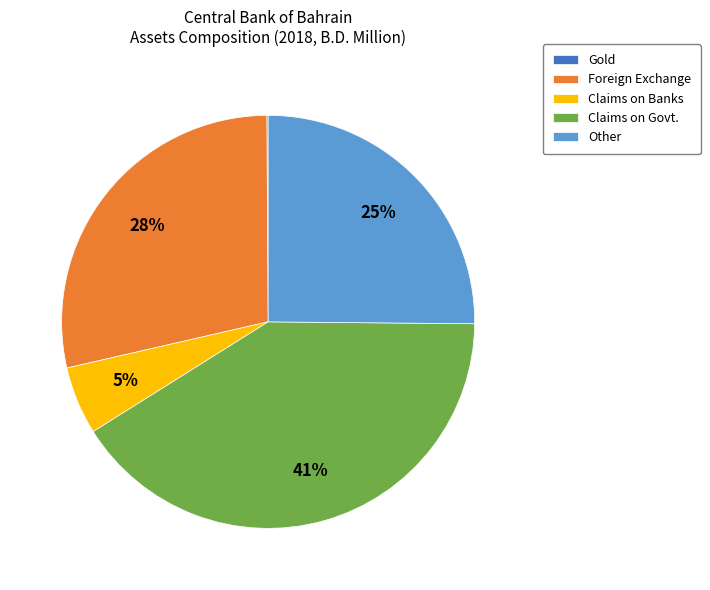

What is the largest slice in the pie chart?

Claims on Govt.